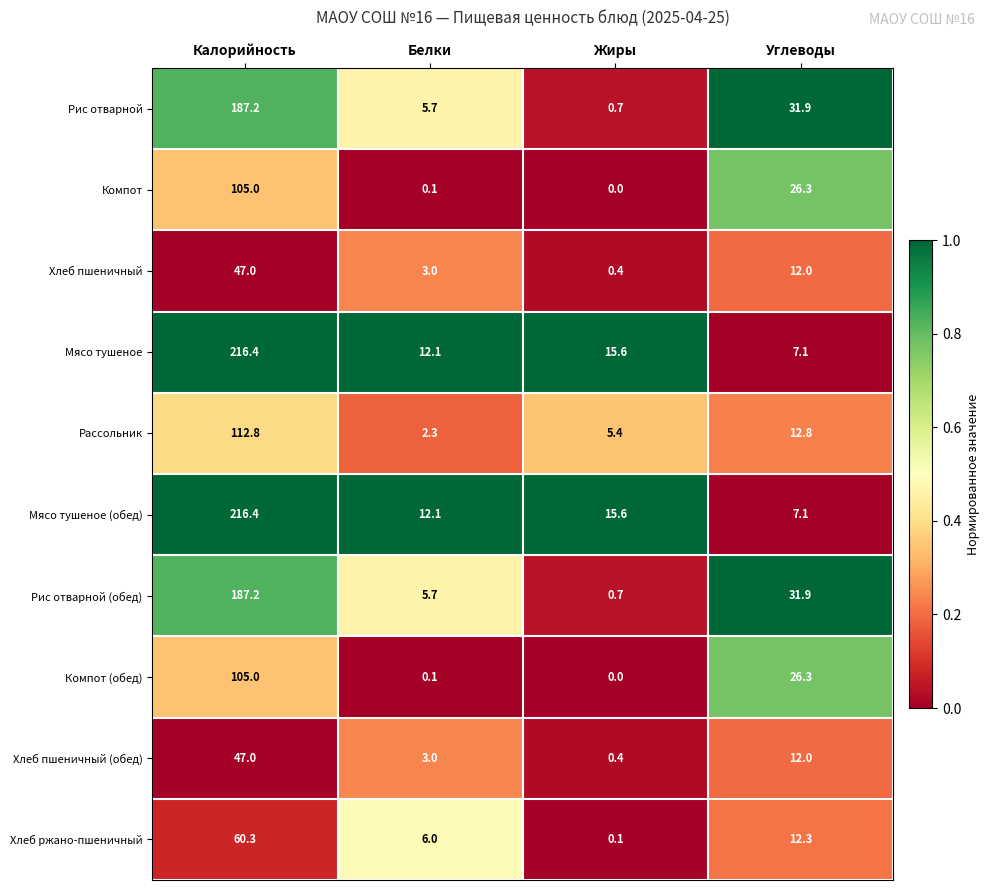

What is the maximum value shown in the chart?

216.4